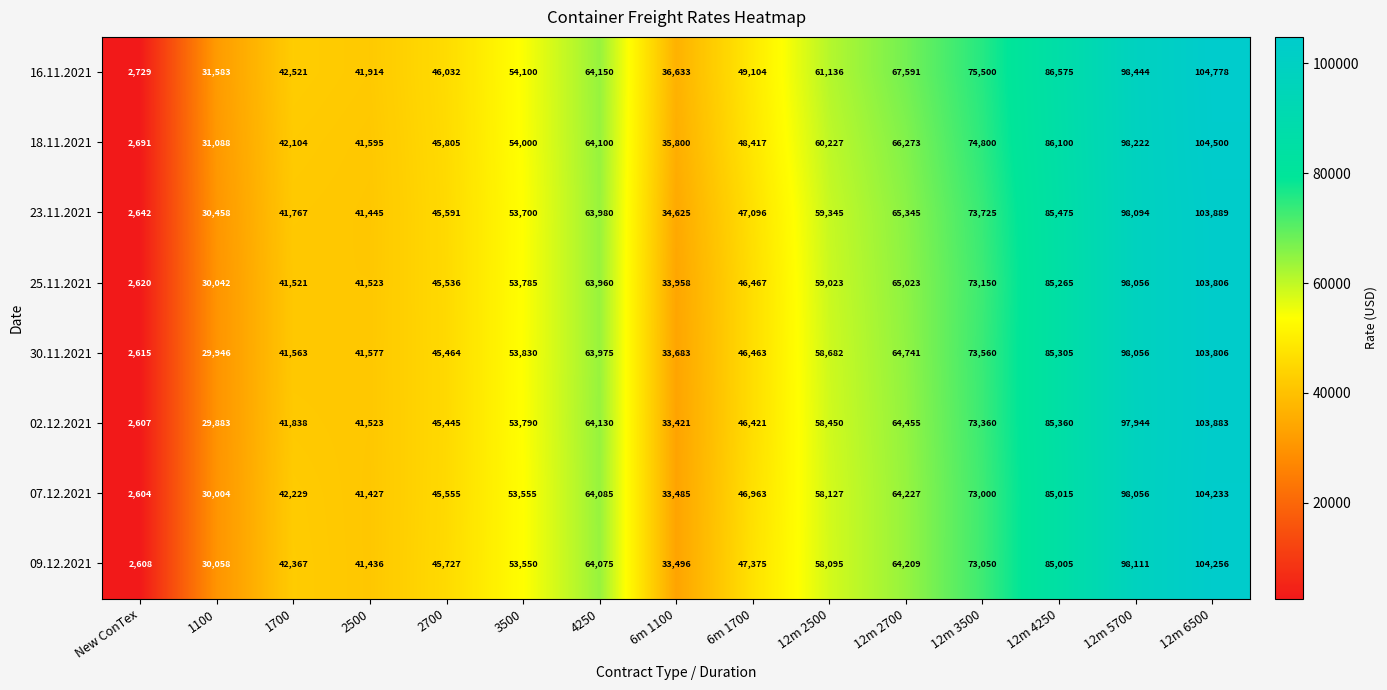

At 1100, list the series in order from largest to smallest.

16.11.2021, 18.11.2021, 23.11.2021, 09.12.2021, 25.11.2021, 07.12.2021, 30.11.2021, 02.12.2021